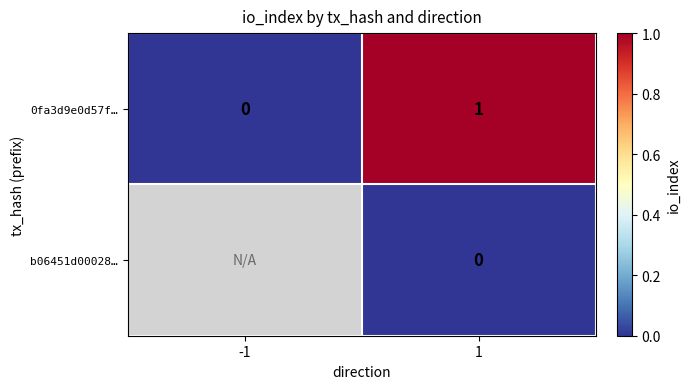

At which label does 0fa3d9e0d57f… reach its minimum?

-1